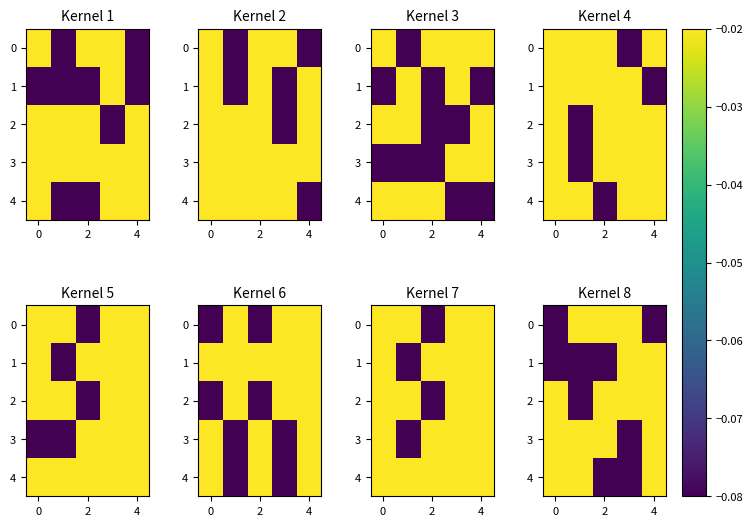

How many data points does each series have?

5